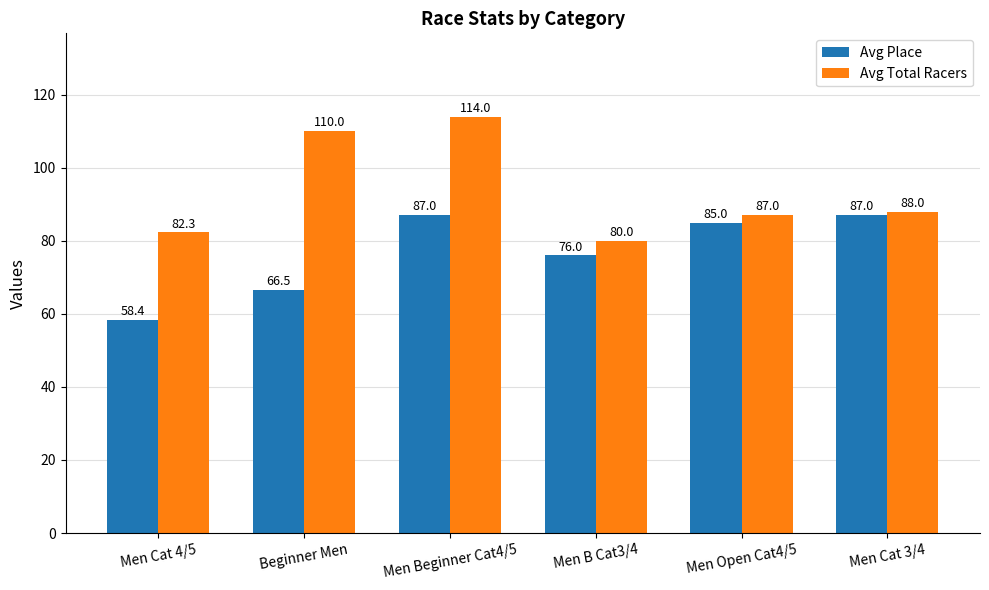

How many groups of bars are there?

6